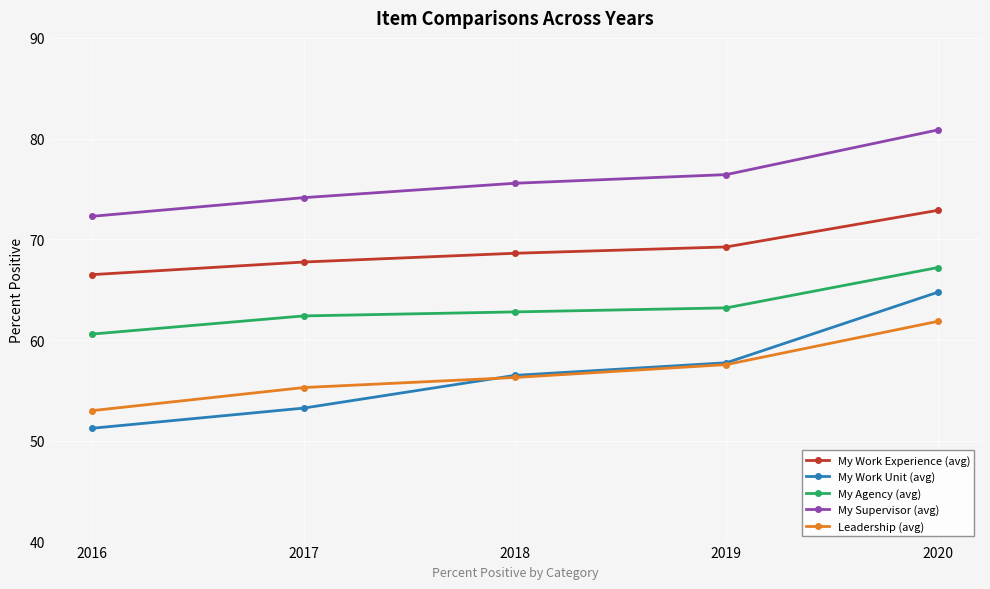

Does the chart display data point markers on the line(s)?

Yes